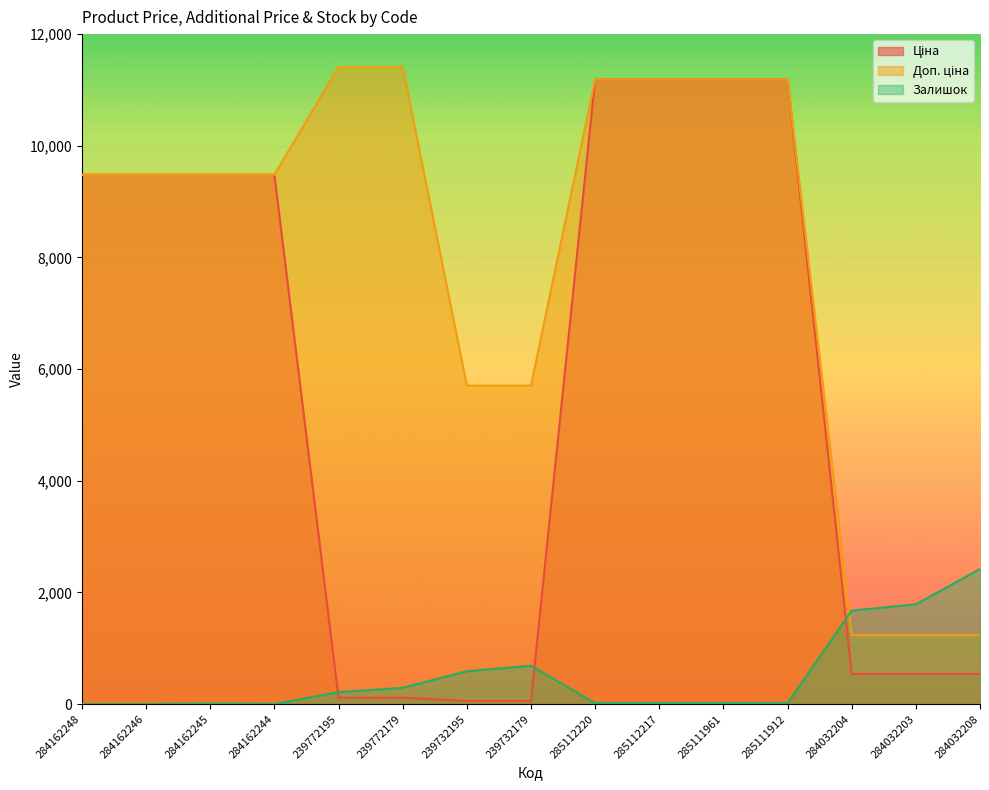

What is the difference between the maximum and minimum values in the Ціна series?

11131.1